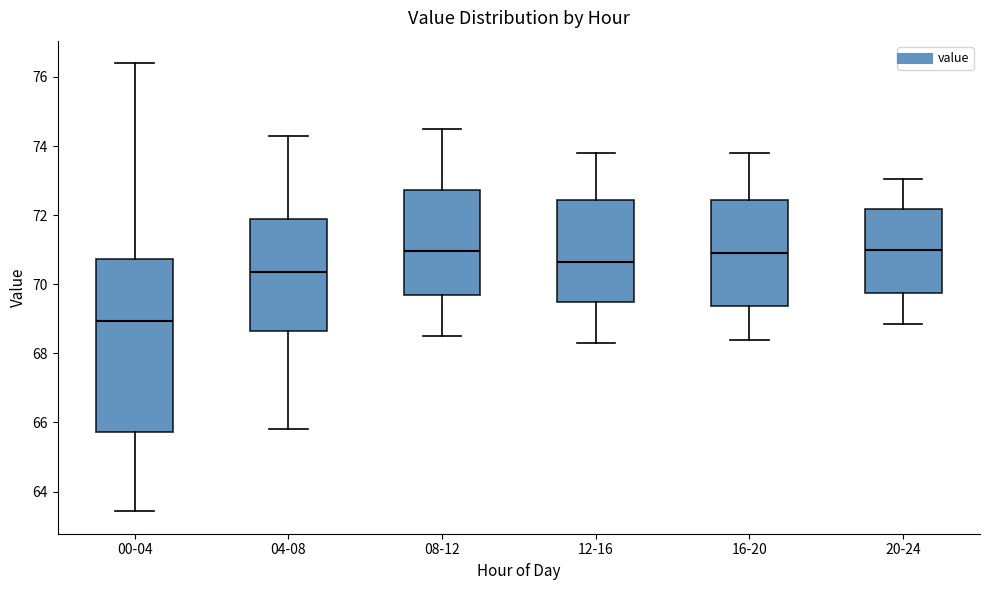

Which box is the tallest, from its lower edge to its upper edge?

00-04